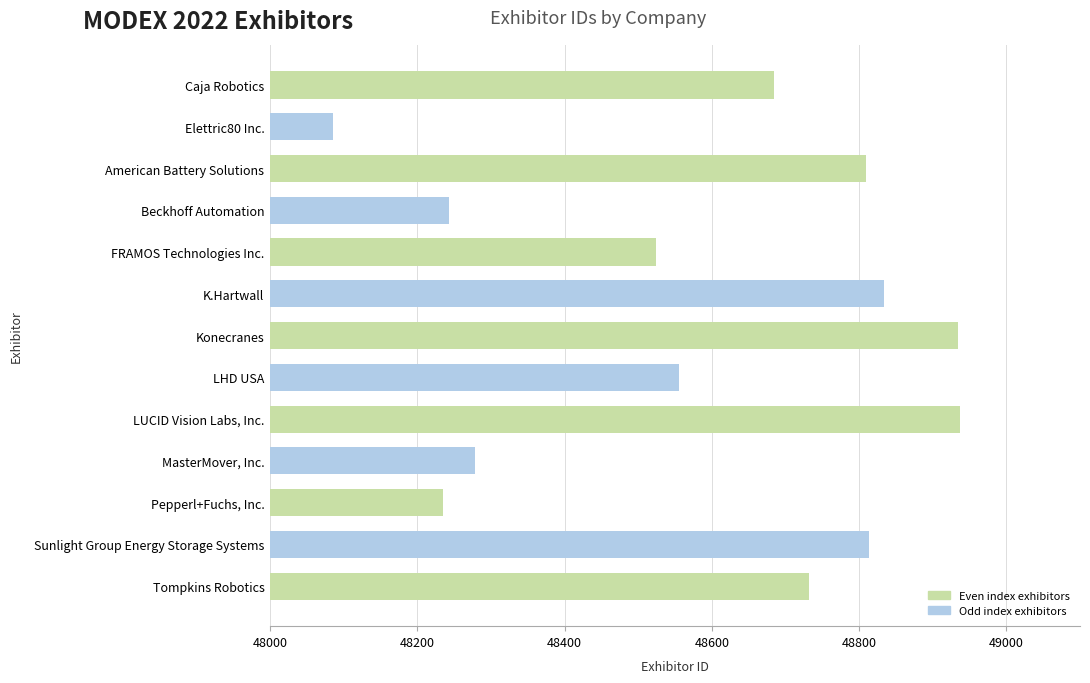

What is the minimum value shown in the chart?

48086